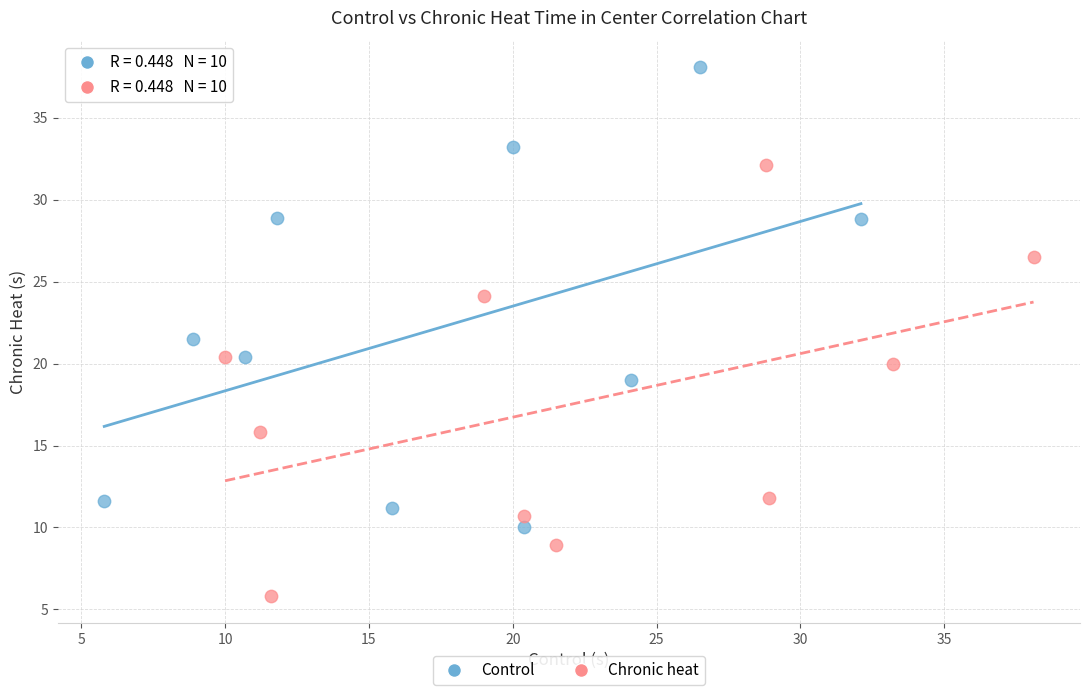

Which series has the largest Y range (max minus min)?

Control